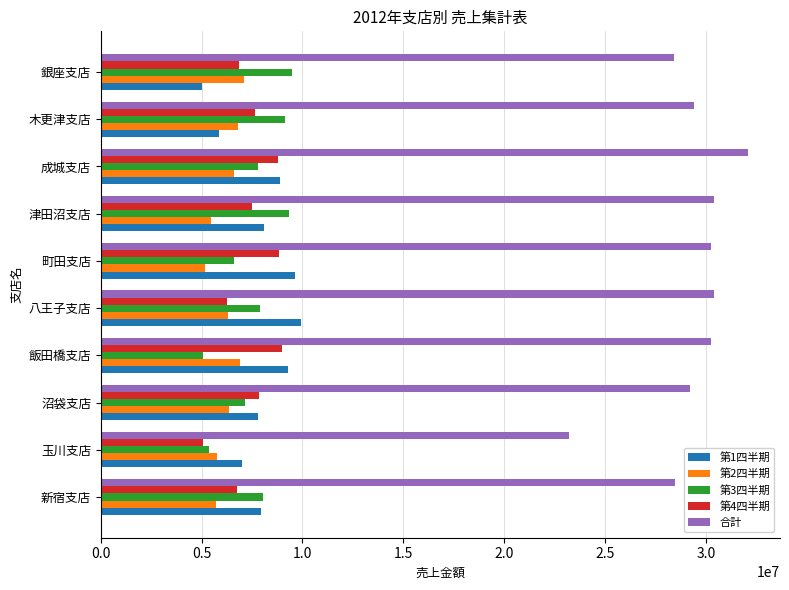

Which series has the largest total across all categories?

合計